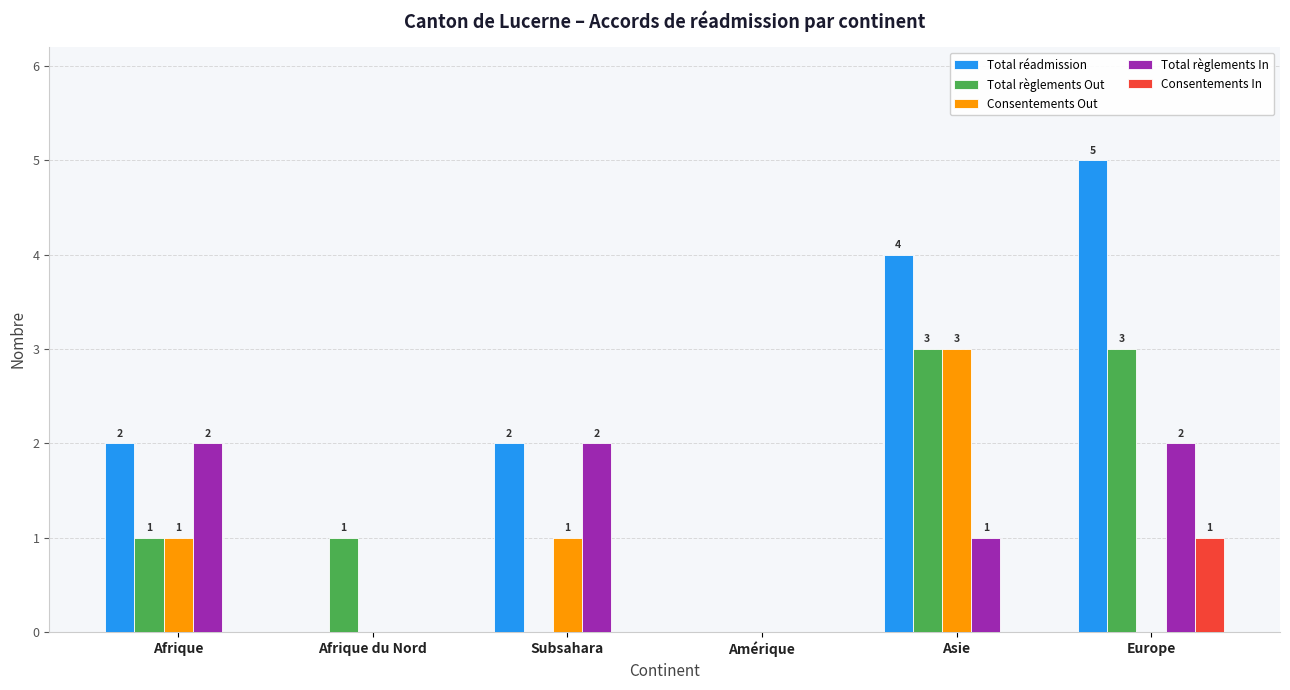

How many Consentements Out values are between 0 and 1?

5